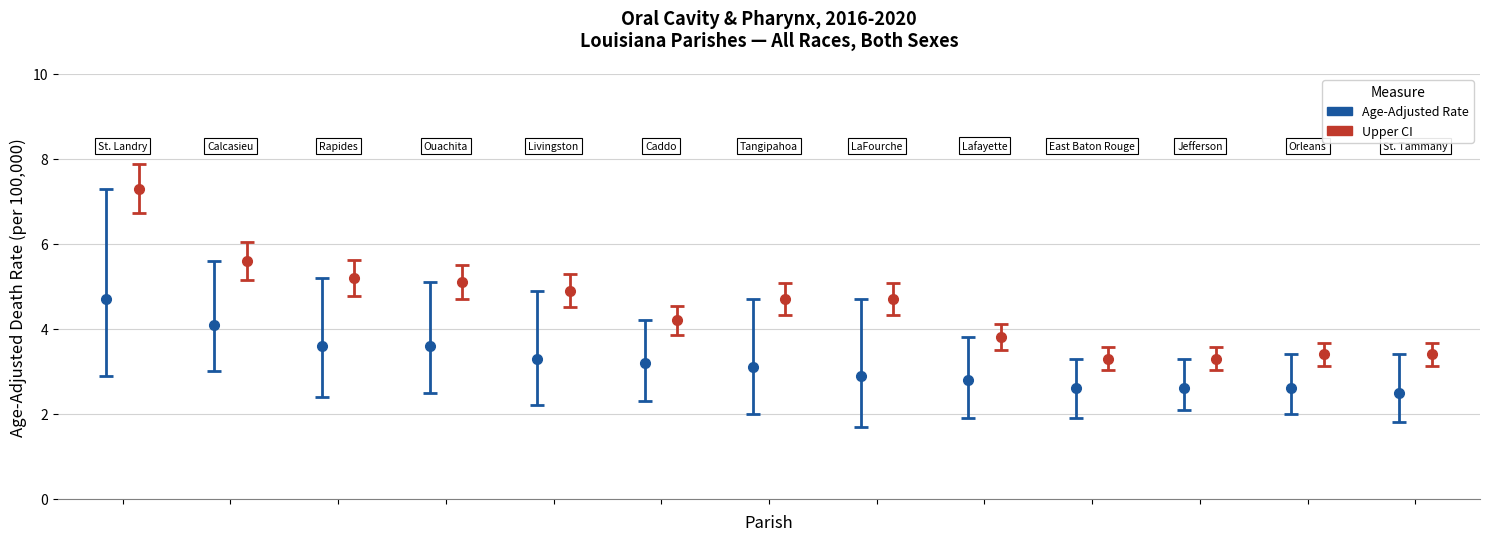

True or false: Lower CI has a value of 1.9 at Calcasieu Parish.

False